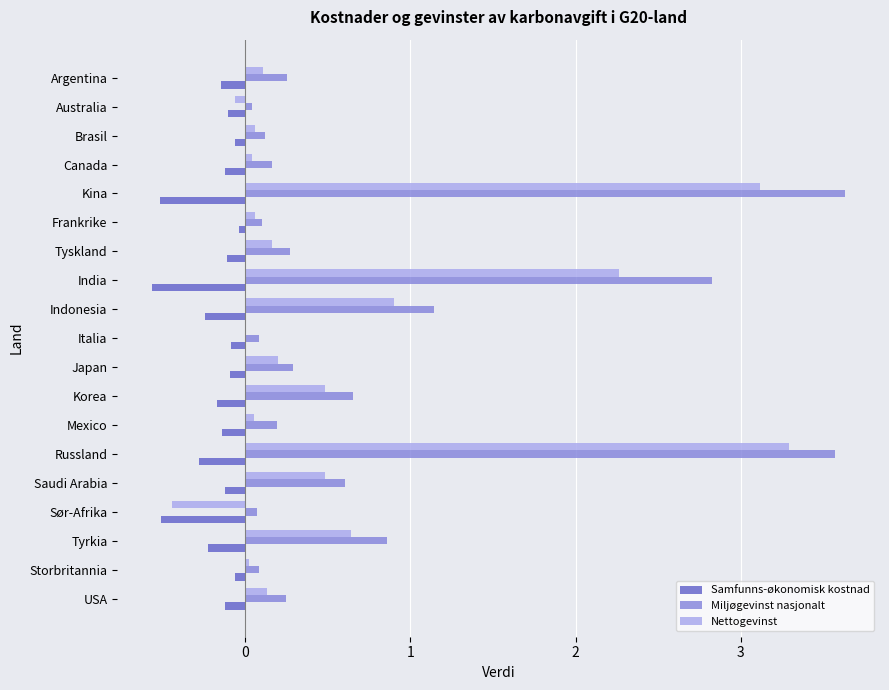

Which series changed the most between India and Argentina?

Miljøgevinst nasjonalt